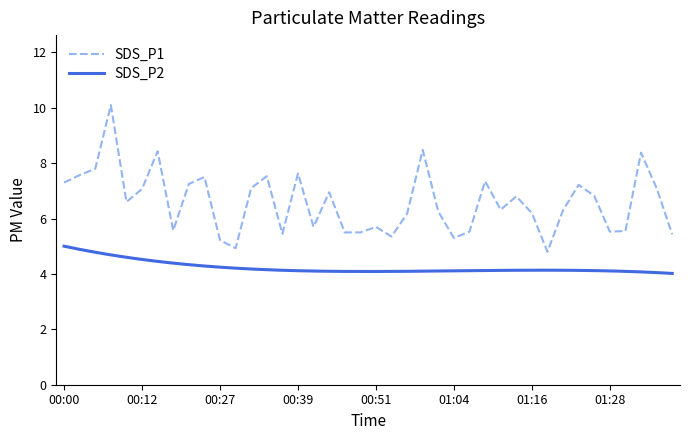

The value at 01:33 is 3.4. True or false?

False